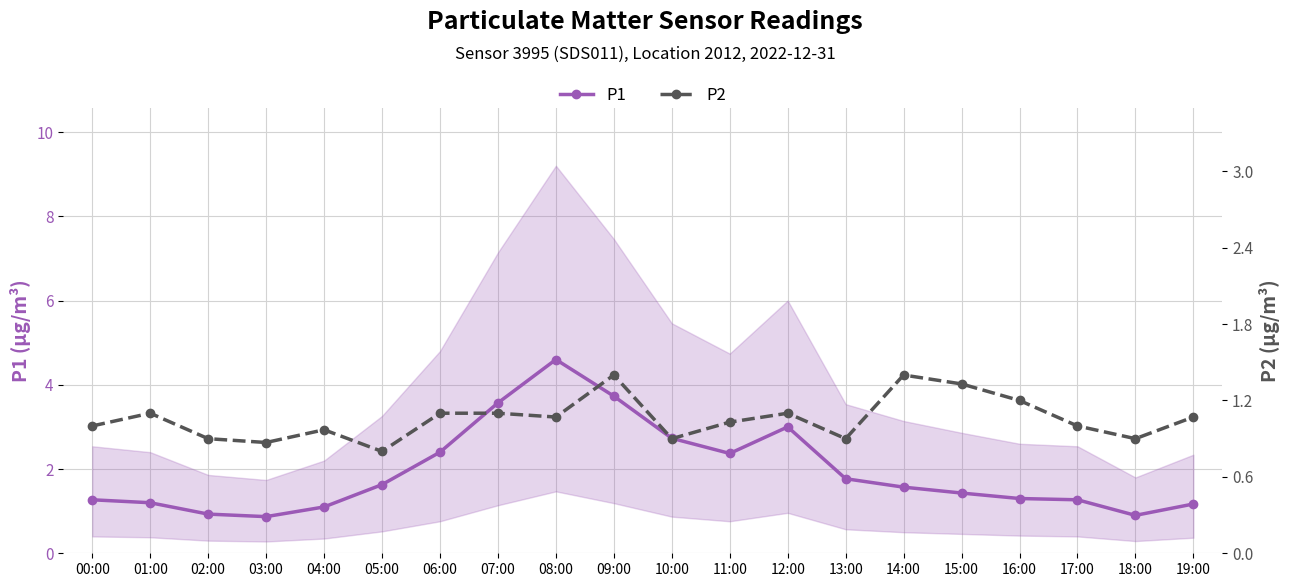

What is the label of the 6th point from the left?

05:00